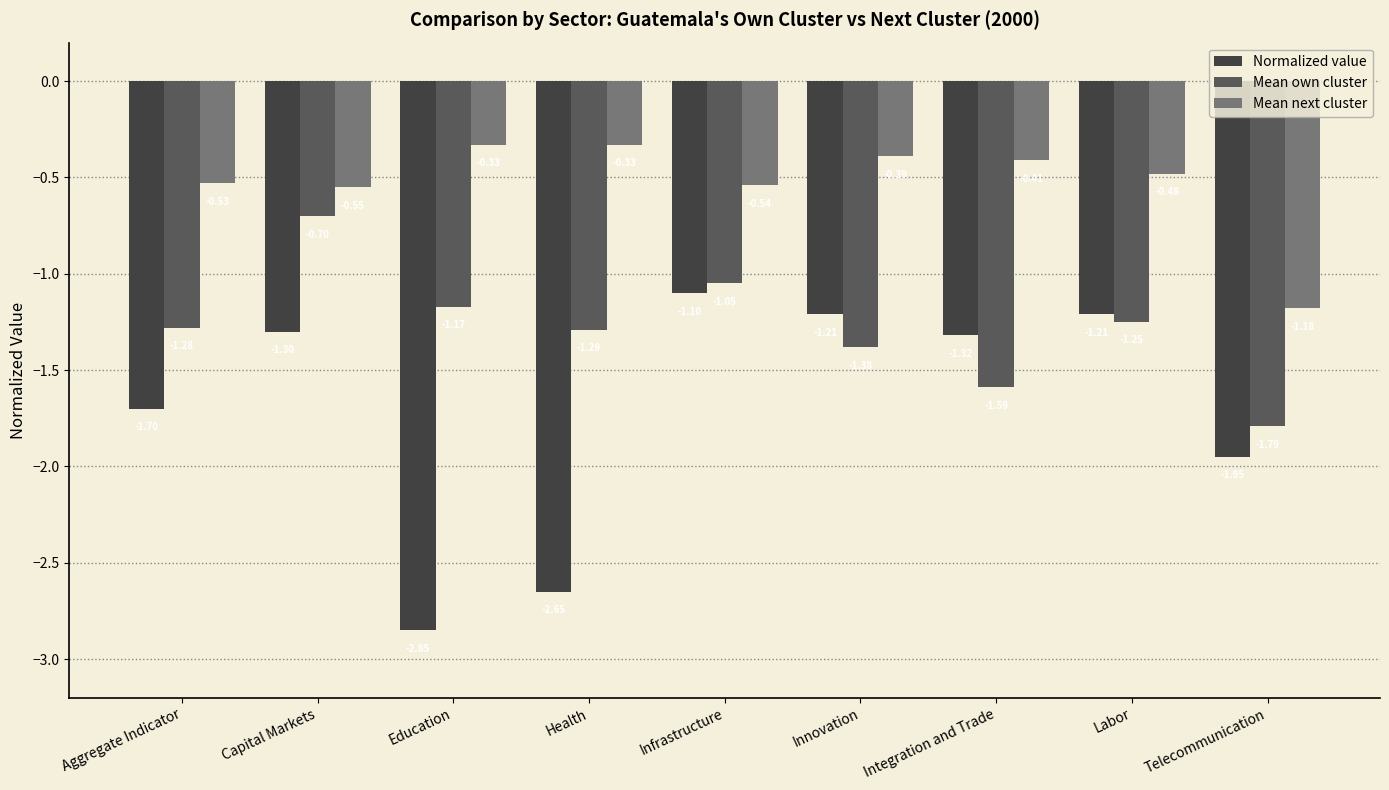

Rank the series by their maximum value, from highest to lowest.

Mean next cluster, Mean own cluster, Normalized value